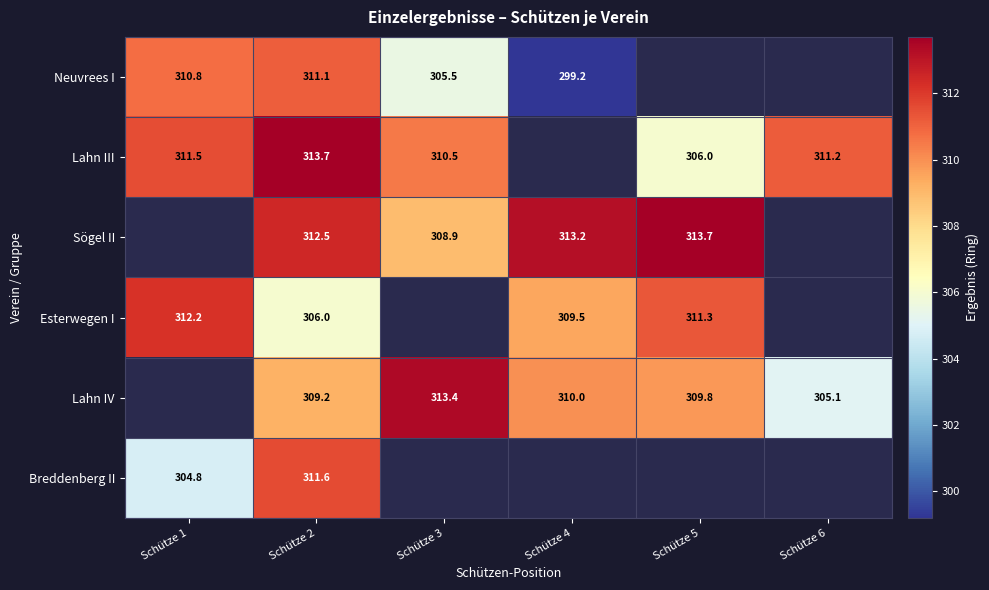

The Lahn IV series shows 112.7 at Schütze 3. True or false?

False